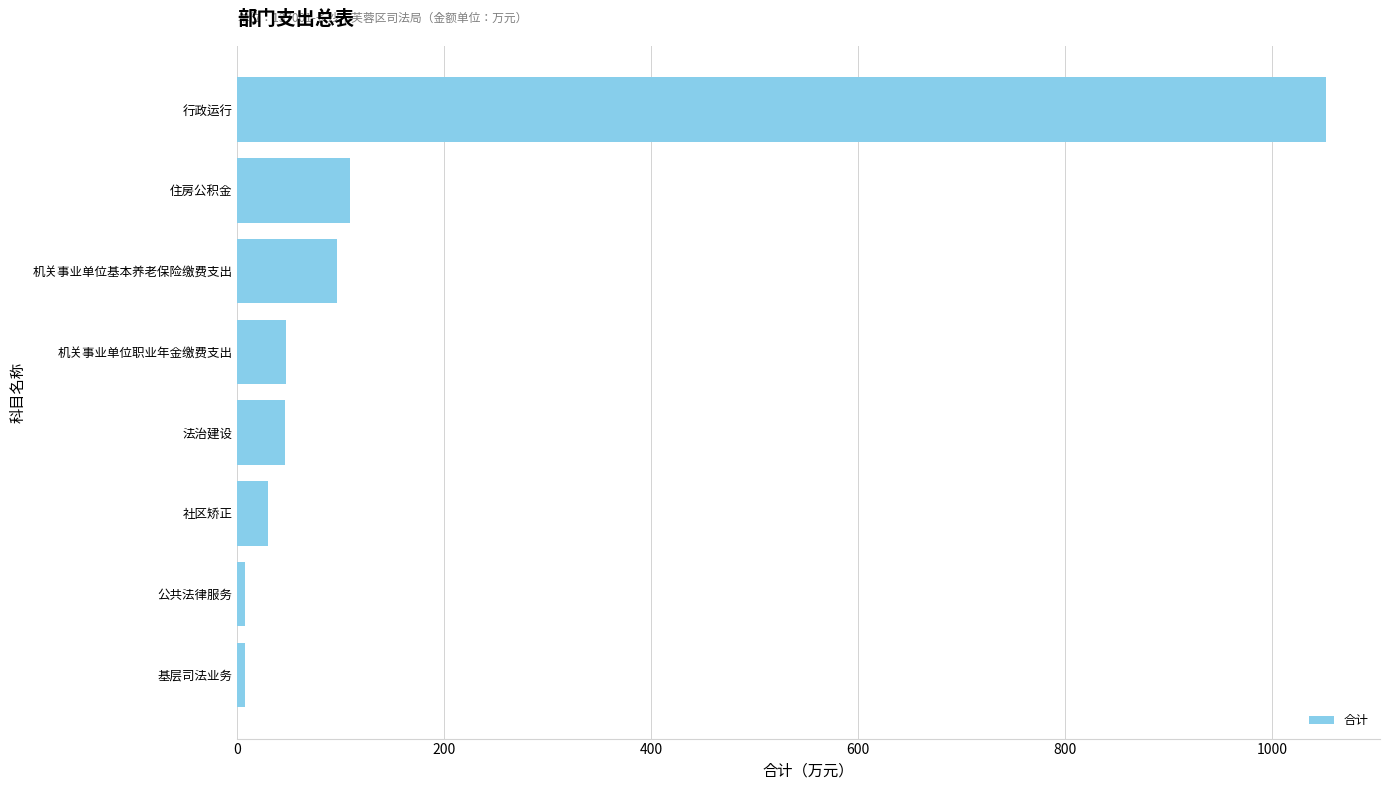

What is the ratio of the value at 社区矫正 to the value at 机关事业单位基本养老保险缴费支出?

0.3